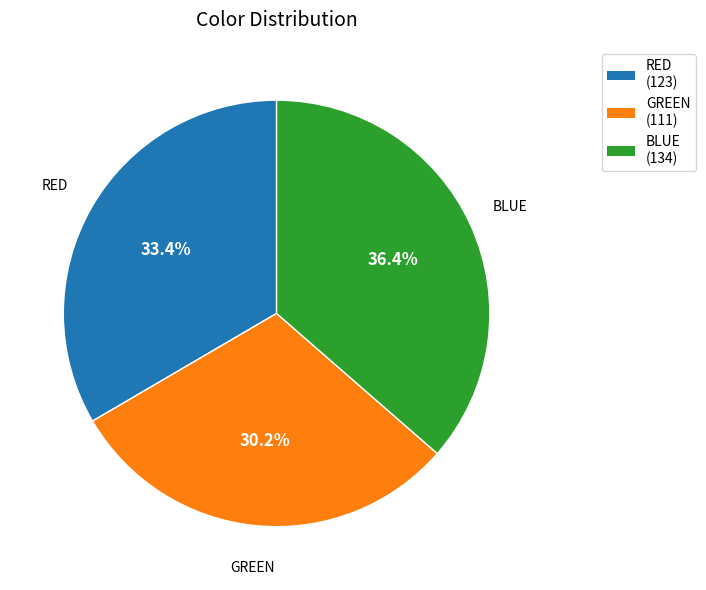

What is the ratio of the value at BLUE to the value at RED?

1.1